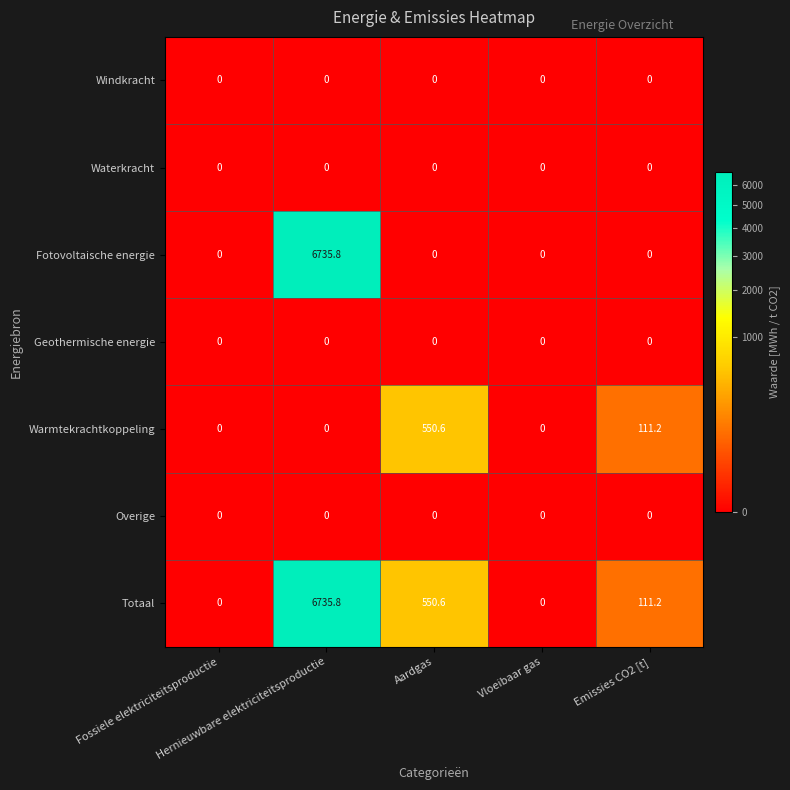

What is the average value of the Totaal series?

1479.5